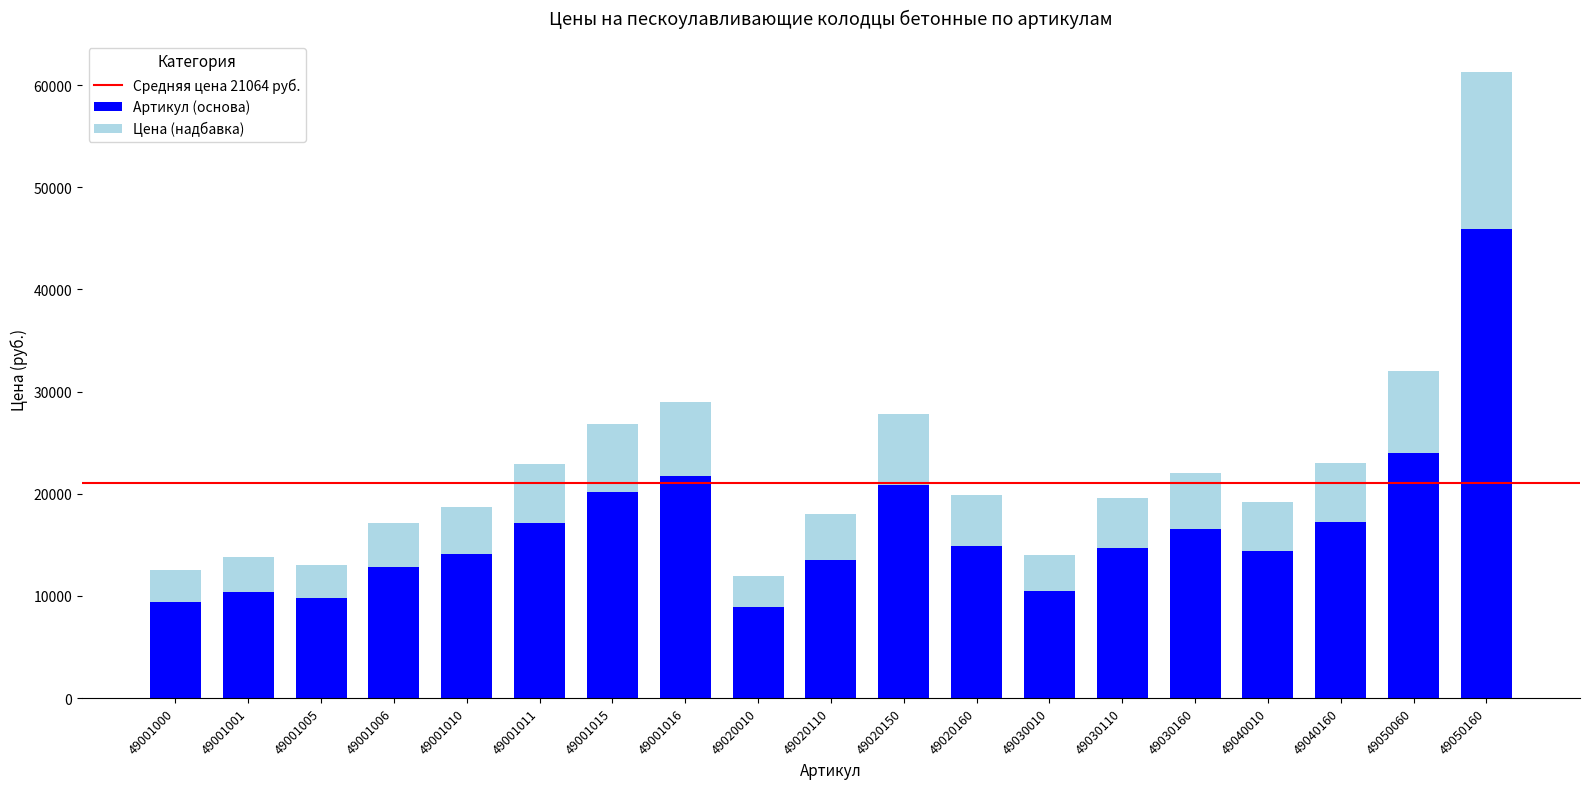

What is the sum of all Артикул (основа) values?

316818